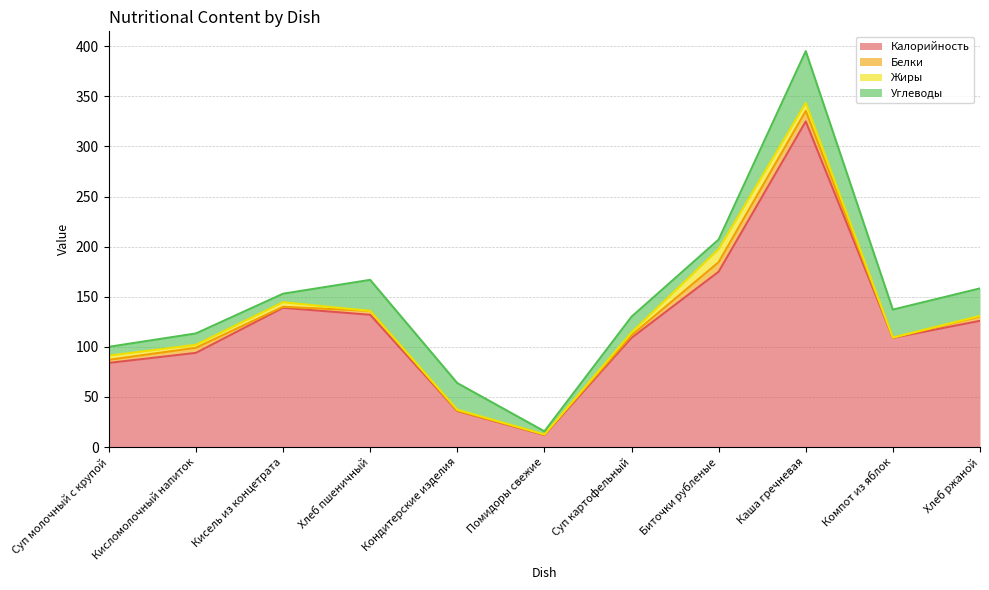

At which label is Жиры closest to 6?

Кисель из концетрата